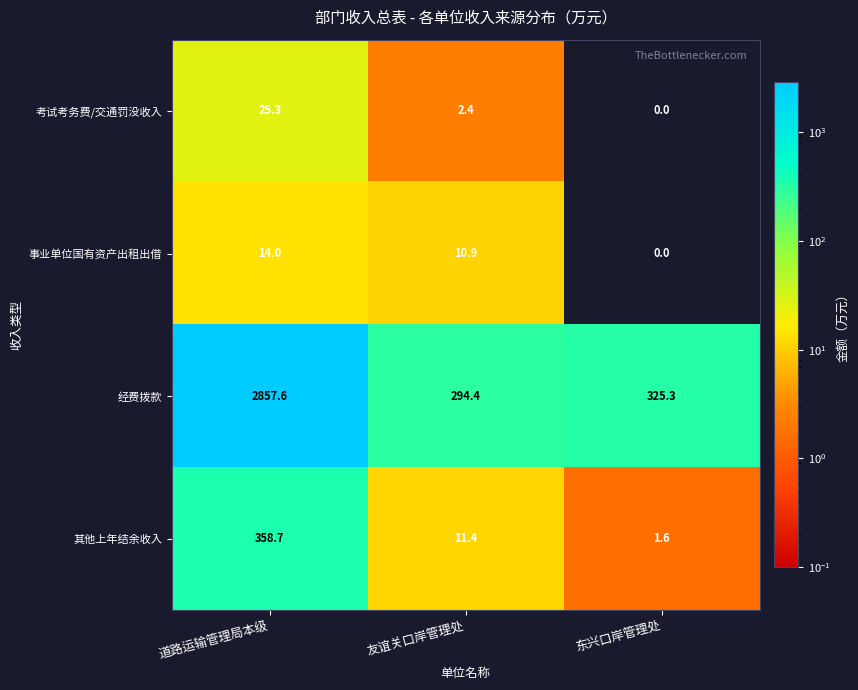

What is the sum of all 考试考务费/交通罚没收入 values?

27.7